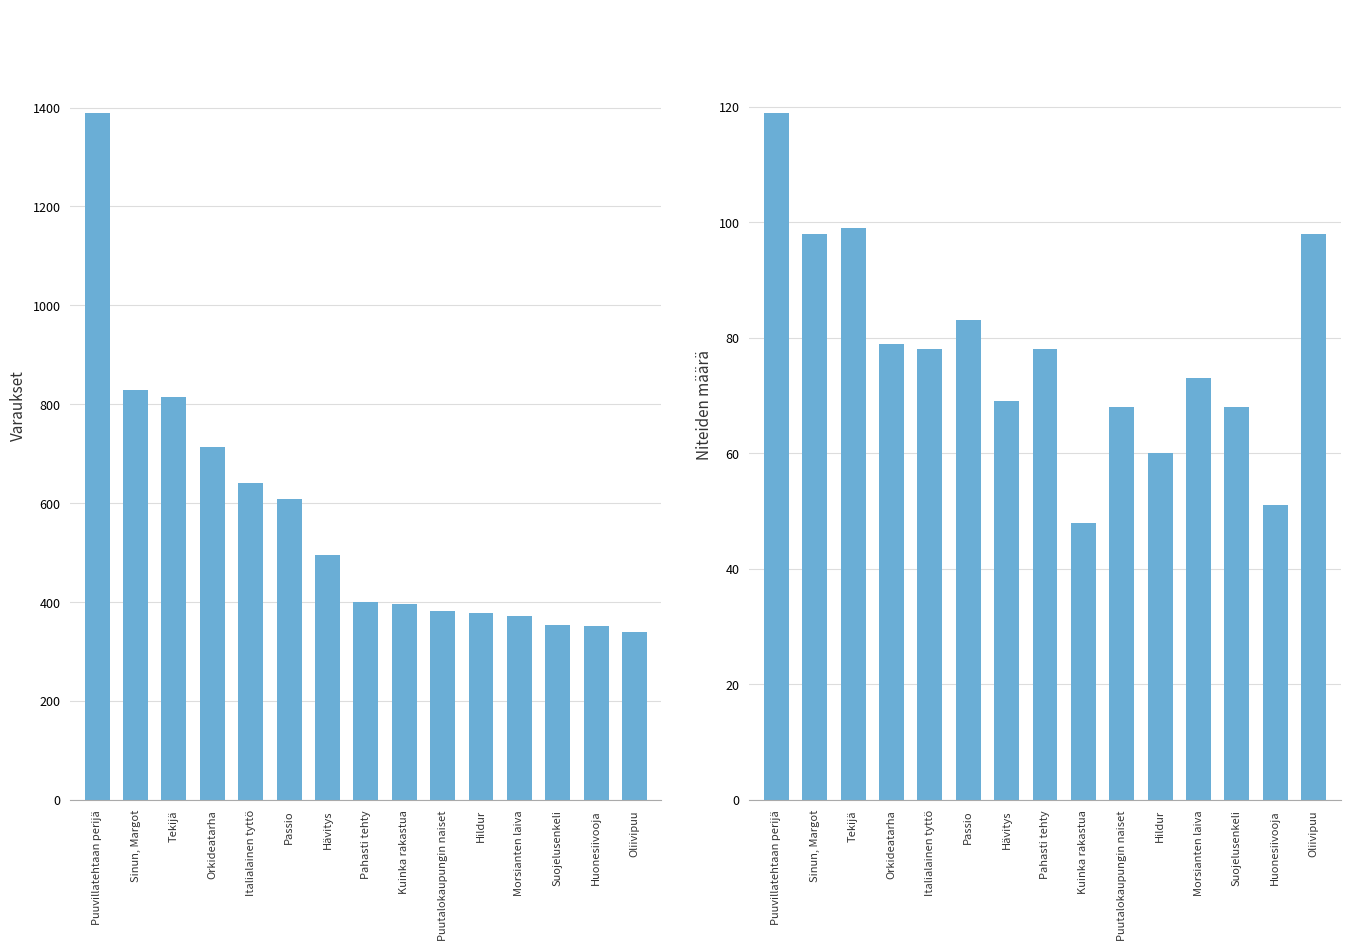

What is the total value across all series at Suojelusenkeli?

421